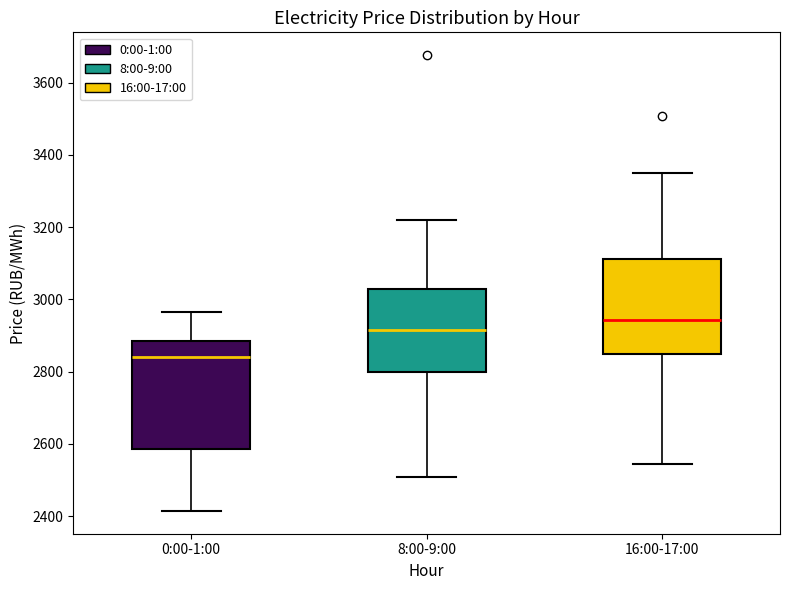

Which box is the tallest, from its lower edge to its upper edge?

0:00-1:00